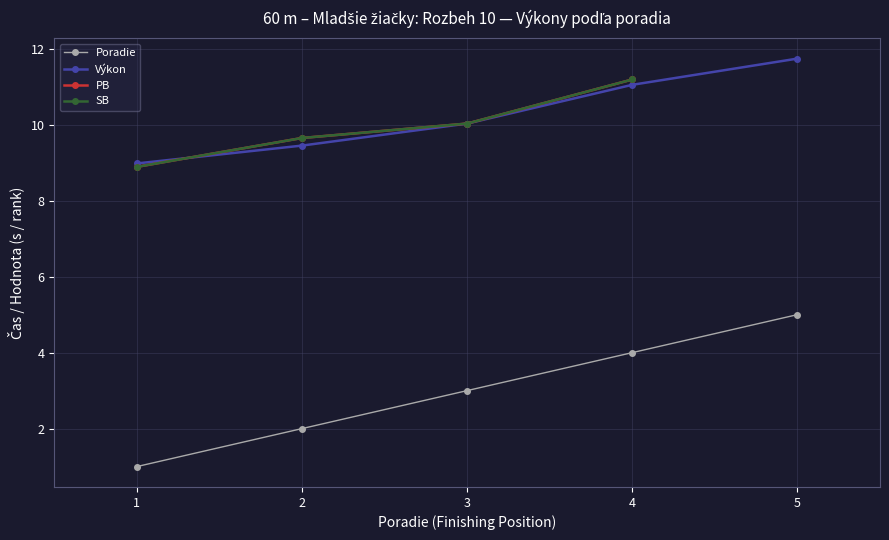

How many lines are shown in the chart?

4